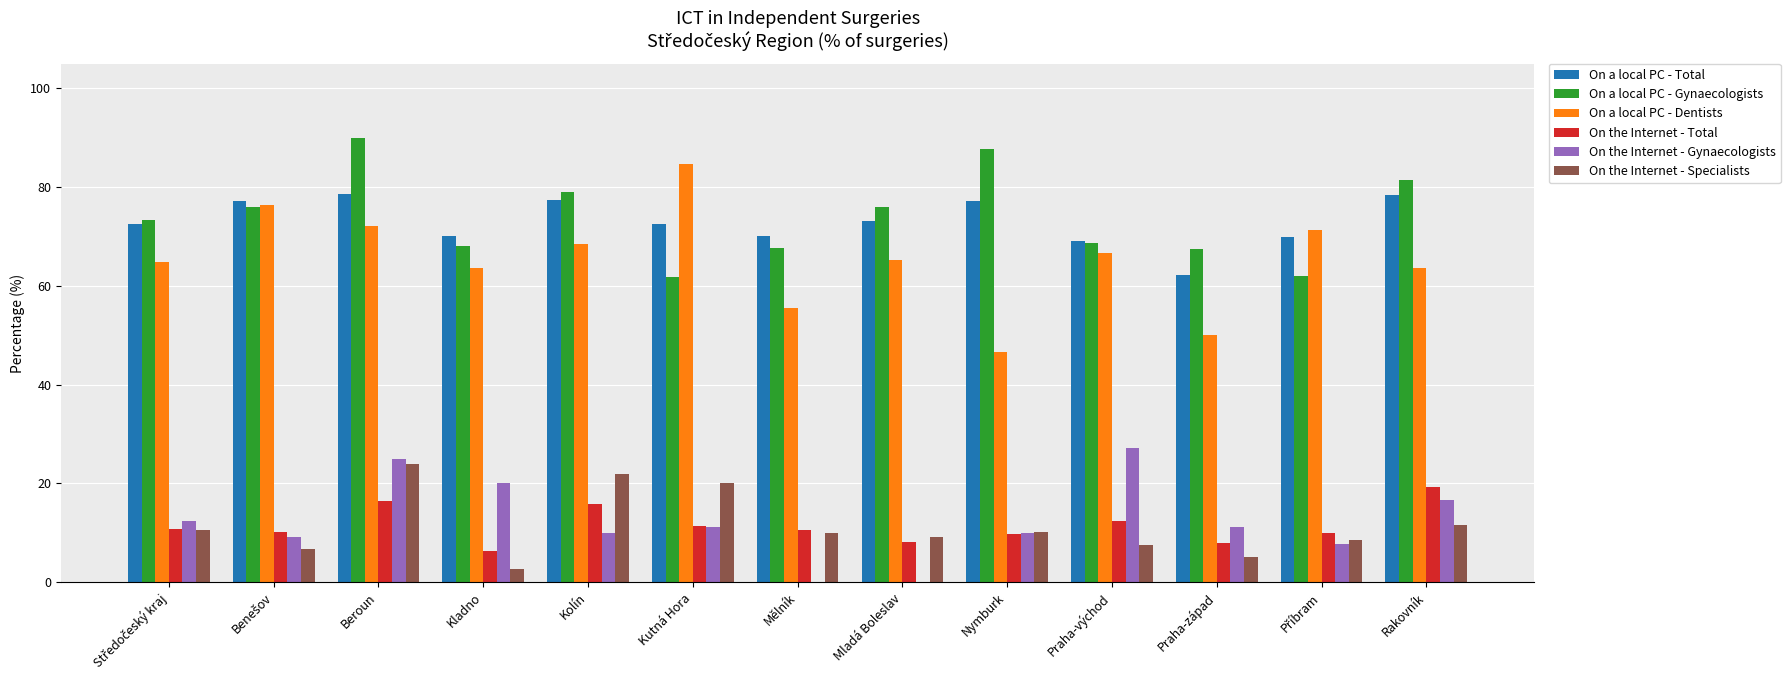

Count the number of data series in this chart.

6